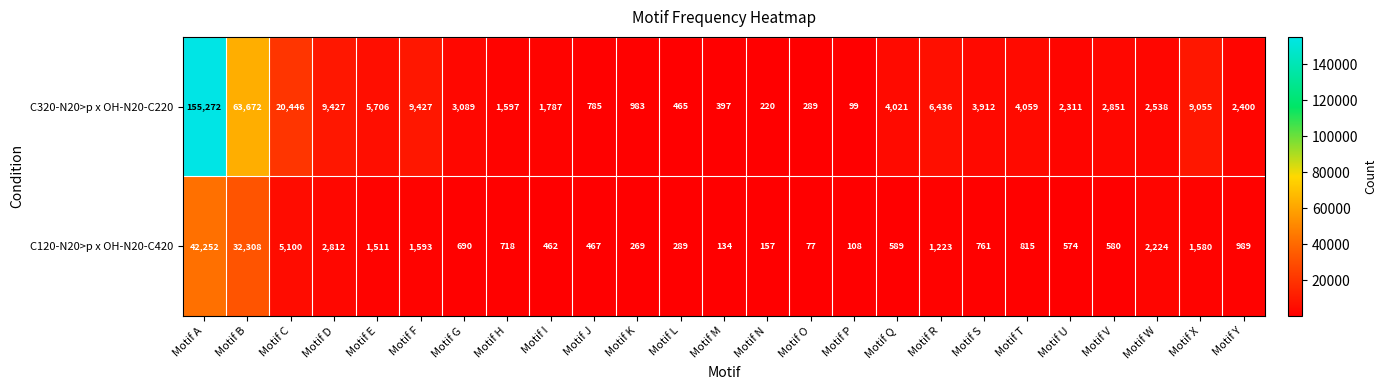

Which series has the largest total across all categories?

C320-N20>p x OH-N20-C220